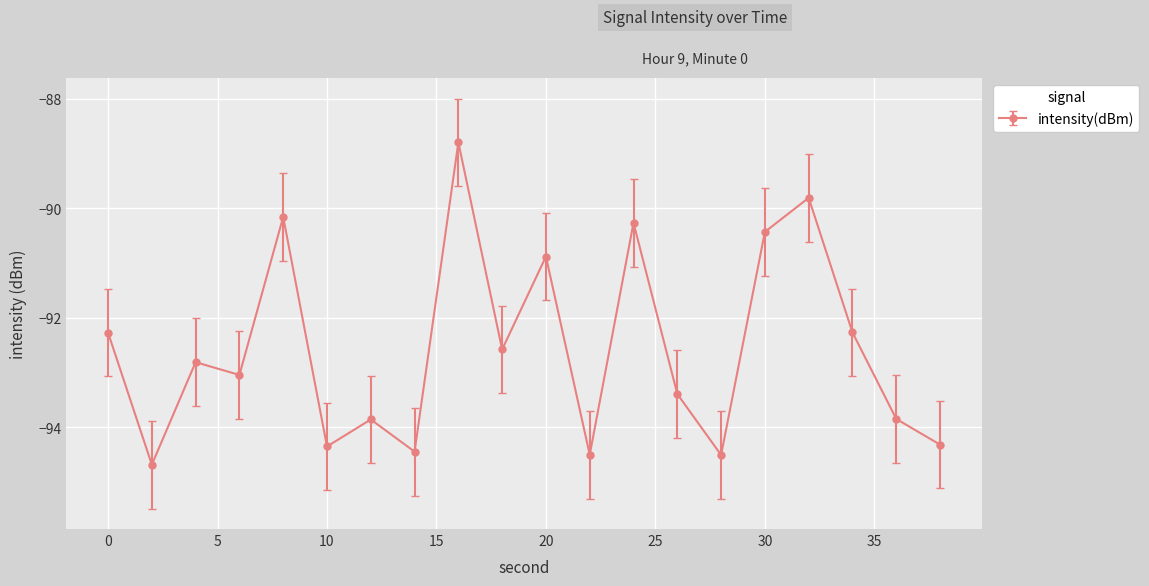

True or false: the data has more than 2 interior local peaks.

True